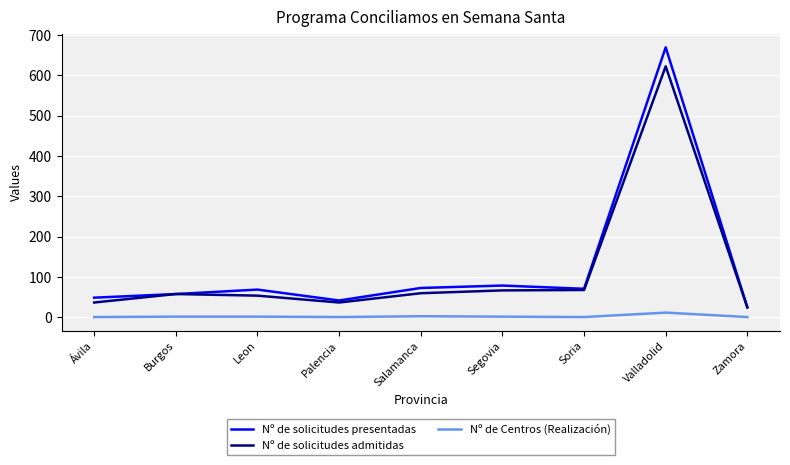

Which category has the highest value in the Nº de solicitudes presentadas series?

Valladolid